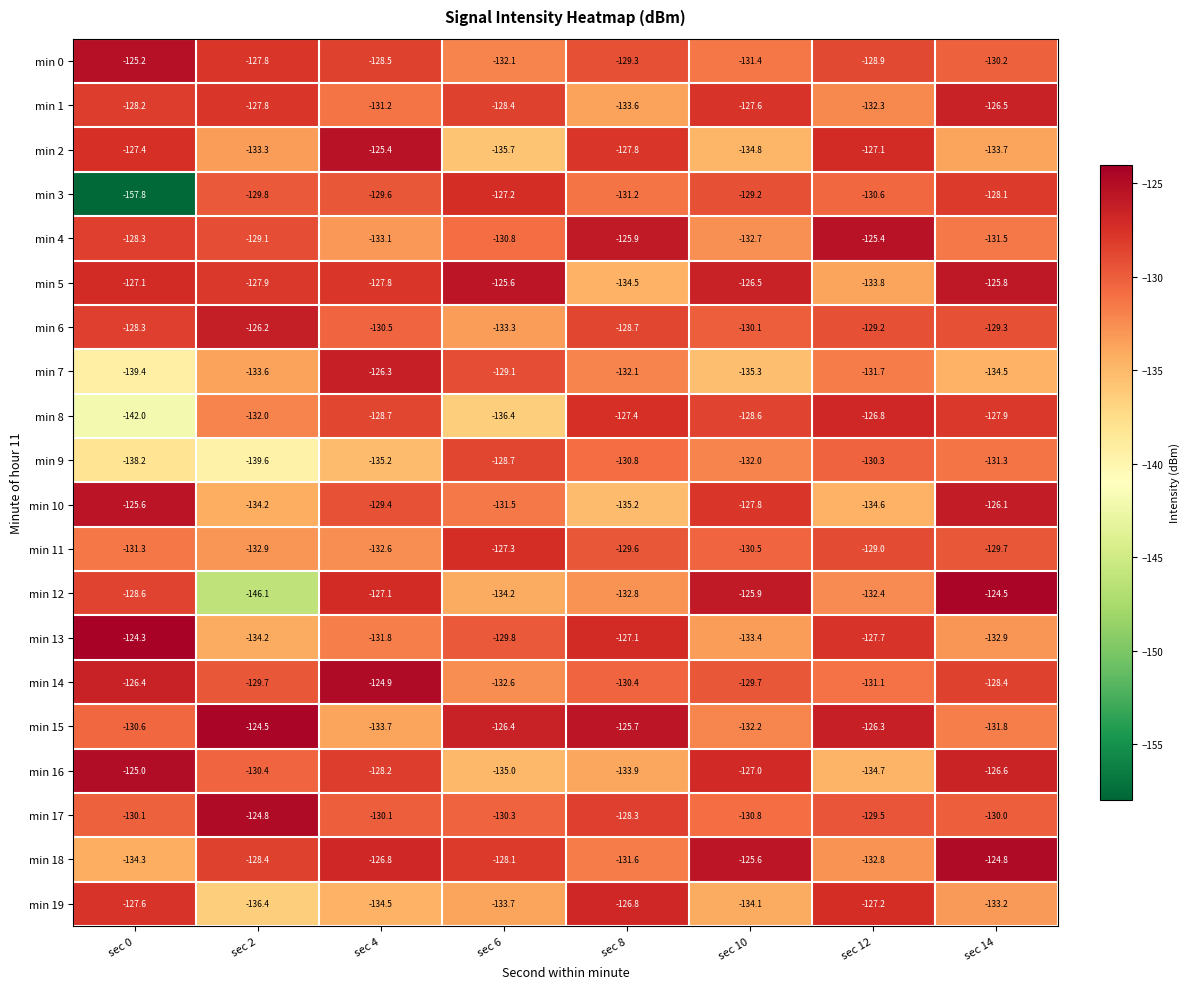

Where is min 6 nearest to the value -129?

sec 12